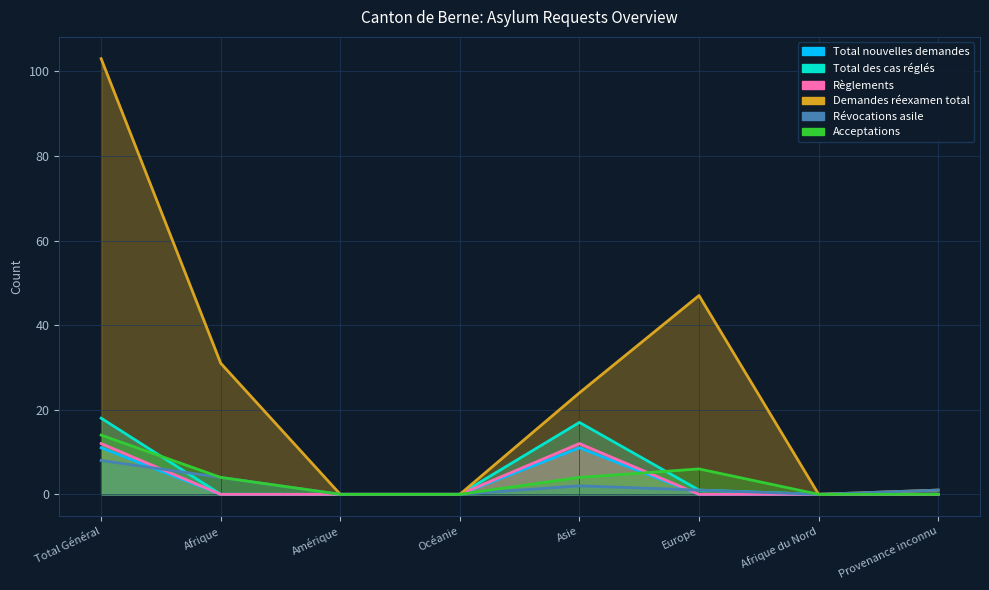

What is the label of the 6th point from the right?

Amérique